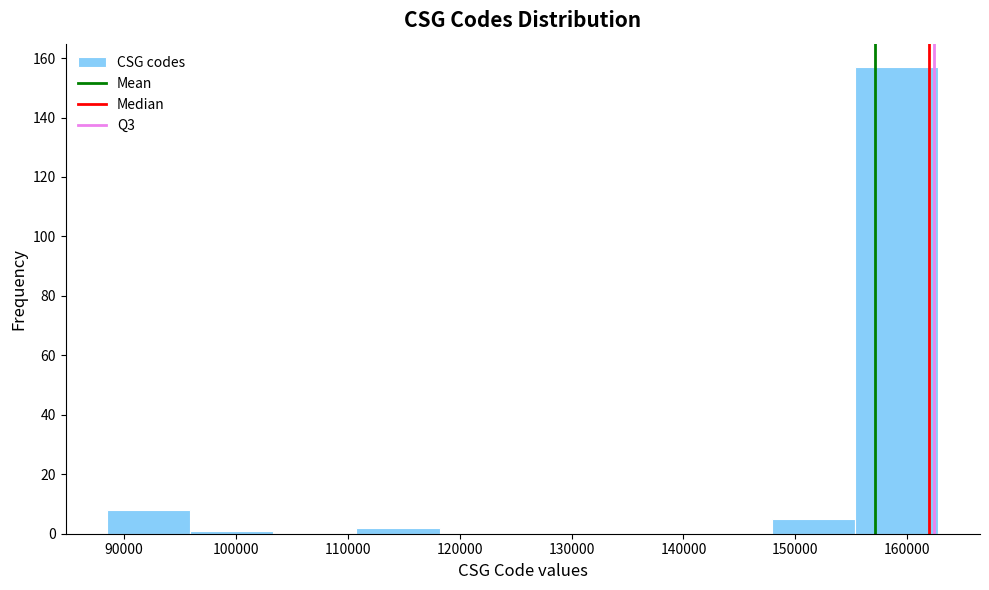

Reading left to right, list every bar in this chart as the range it spans on the x-axis followed by its height. Neither the bar edges nor the heights are printed on the chart, so give them approximately, as read against the axes.

89000 to 96000: 8
96000 to 103000: under 2
103000 to 111000: 0
111000 to 118000: 2
118000 to 126000: 0
126000 to 133000: 0
133000 to 140000: 0
140000 to 148000: 0
148000 to 155000: 6
155000 to 163000: 158